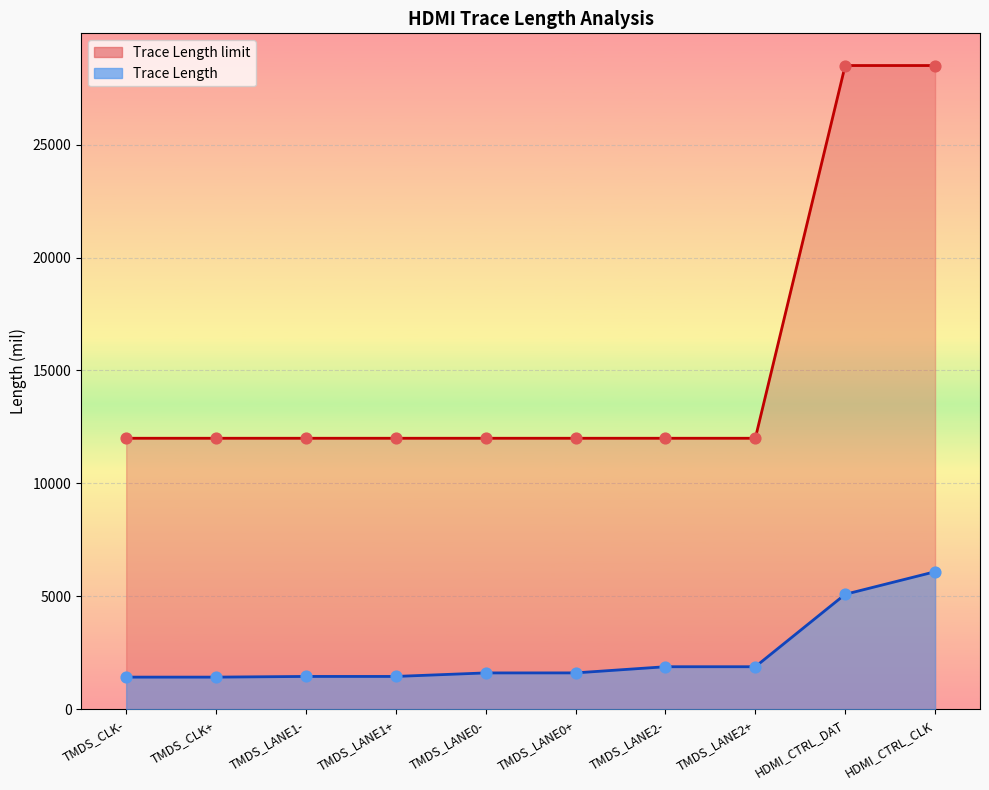

At which category is the sum across all series the highest?

HDMI_CTRL_CLK